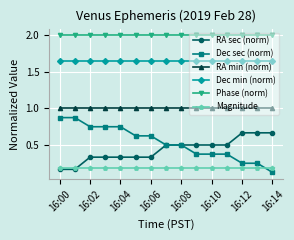

List the series in order of their peak value, highest first.

Phase (norm), Dec min (norm), RA min (norm), Dec sec (norm), RA sec (norm), Magnitude